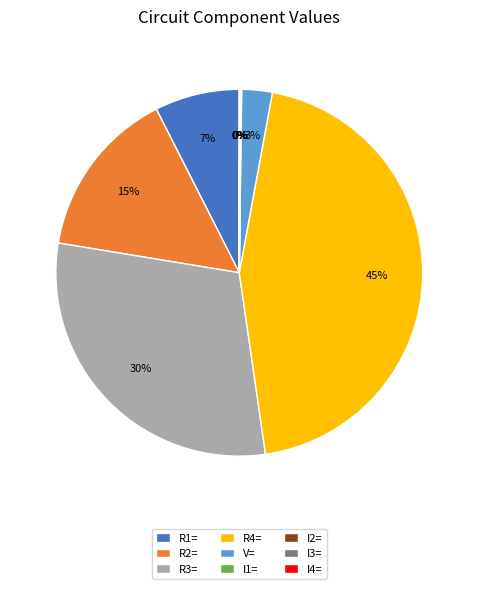

Is there any slice that represents more than half of the pie?

No